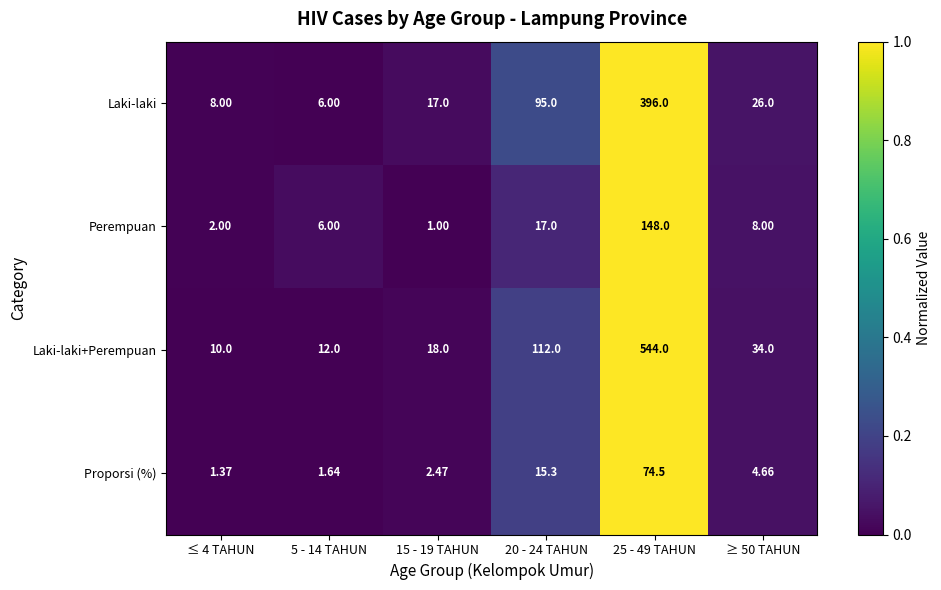

At 15 - 19 TAHUN, list the series in order from smallest to largest.

Perempuan, Proporsi (%), Laki-laki, Laki-laki+Perempuan